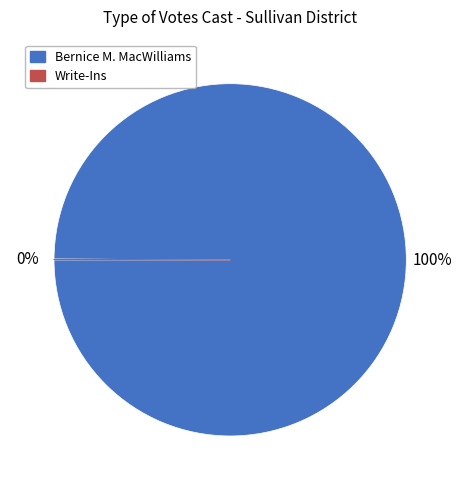

Is there any slice that represents more than half of the pie?

Yes